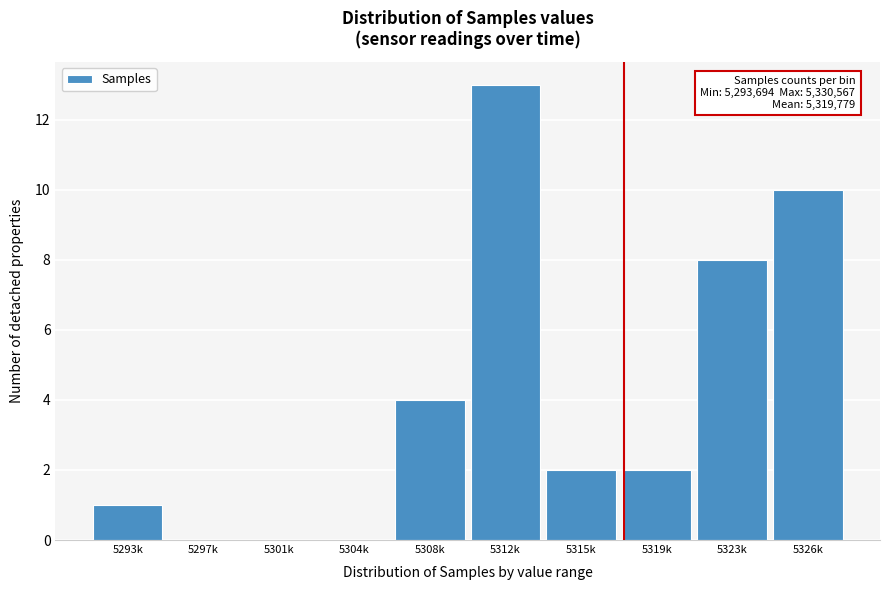

Reading right to left, extract all data points from this chart.

5326k=10	5323k=8	5319k=2	5315k=2	5312k=13	5308k=4	5304k=0	5301k=0	5297k=0	5293k=1